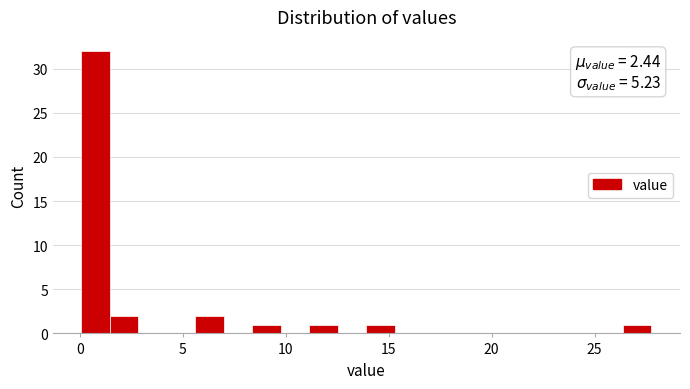

Around what value on the x-axis is the tallest bar? Give the approximate position of its centre, as read against the axis.

1.0